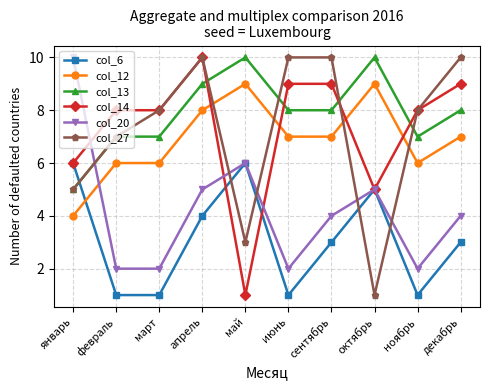

Which series has the largest total across all categories?

col_13